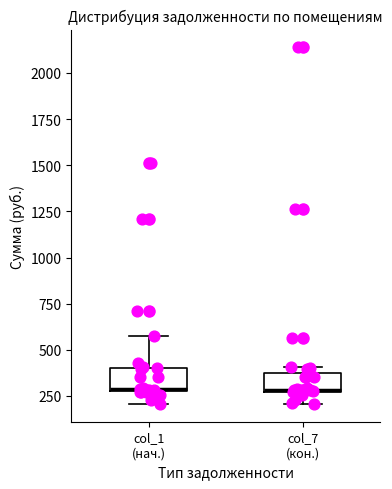

Reading left to right, transcribe this box plot: for each box, give where its median line is, the range the box spans, and where its two whiskers end, as read against the y-axis. The values are not printed on the chart, so give them approximately, as read against the axis.

col_1 (нач.): median 300, box 250 to 400, whiskers 200 to 550
col_7 (кон.): median 300, box 250 to 400, whiskers 200 to 400 (just above the box's upper edge)